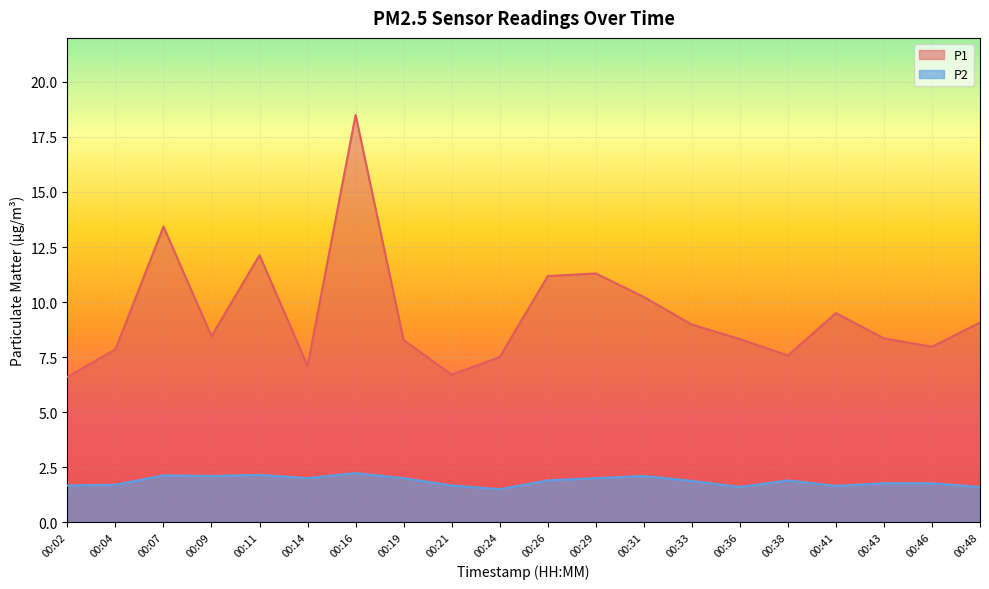

The value of P2 at 00:19 is 1.4. True or false?

False